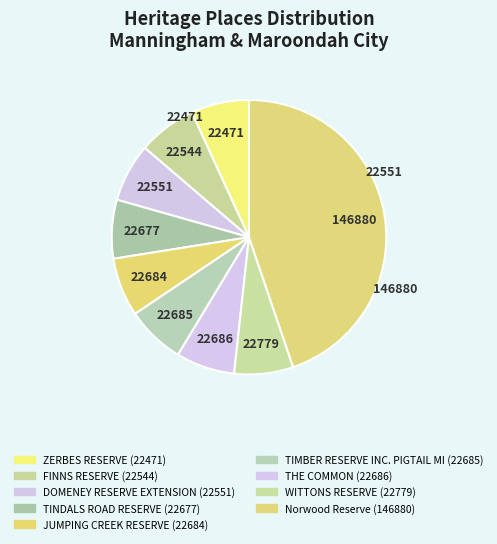

How many slices are in this pie chart?

9